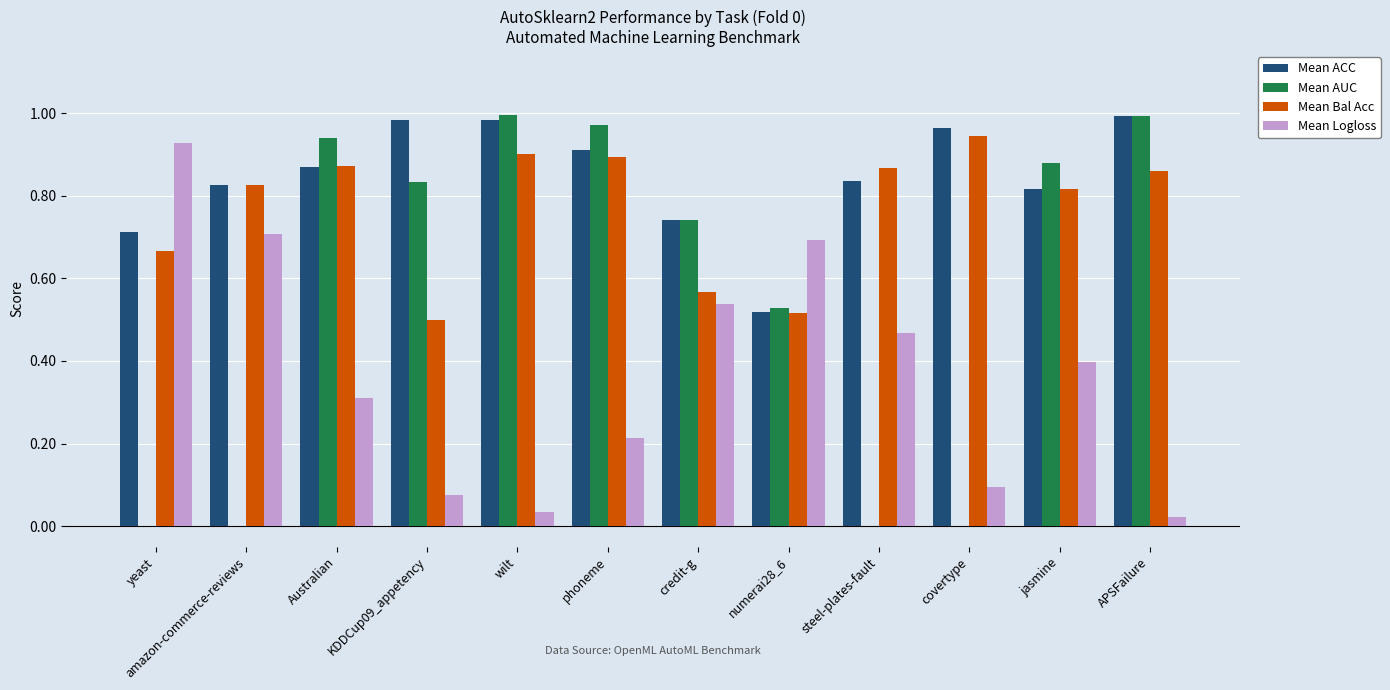

What is the sum of all Mean ACC values?

10.2